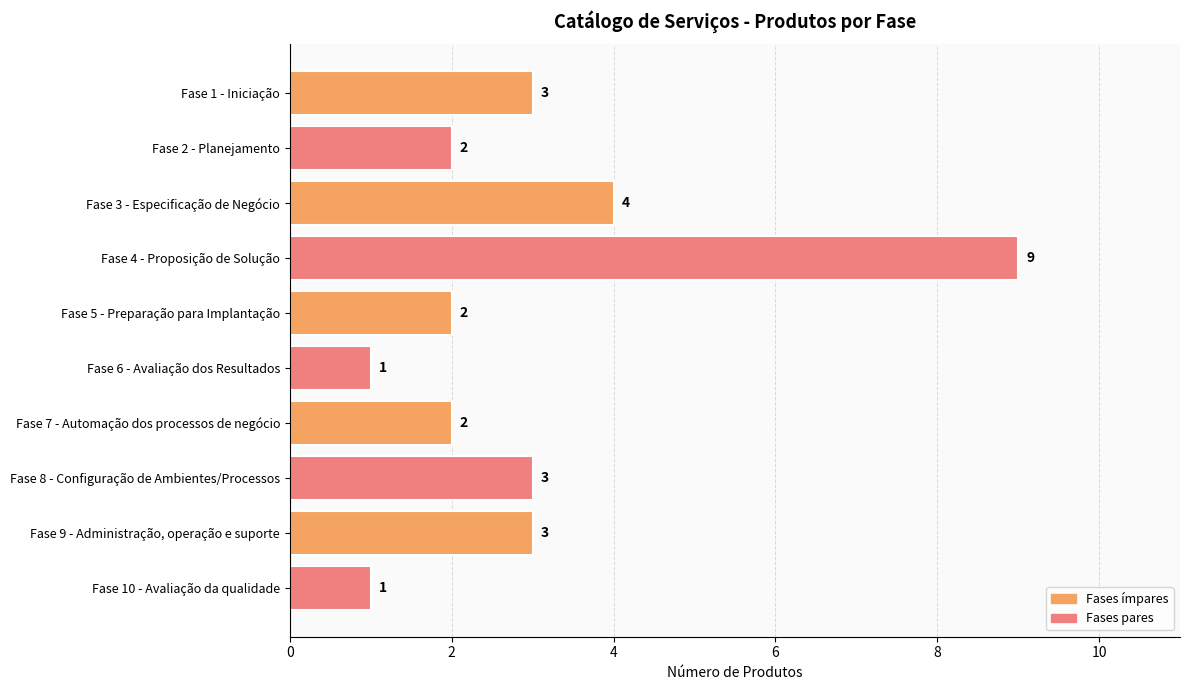

Reading bottom to top, what are all the values shown in this chart?

1	3	3	2	1	2	9	4	2	3